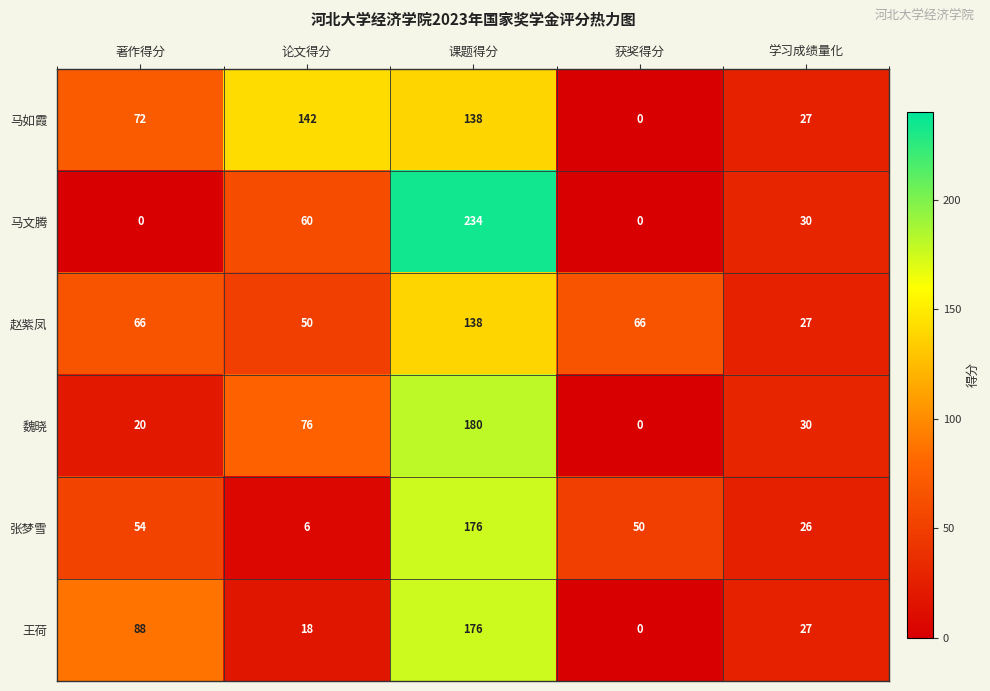

How many 马文腾 values are between 0 and 60?

4